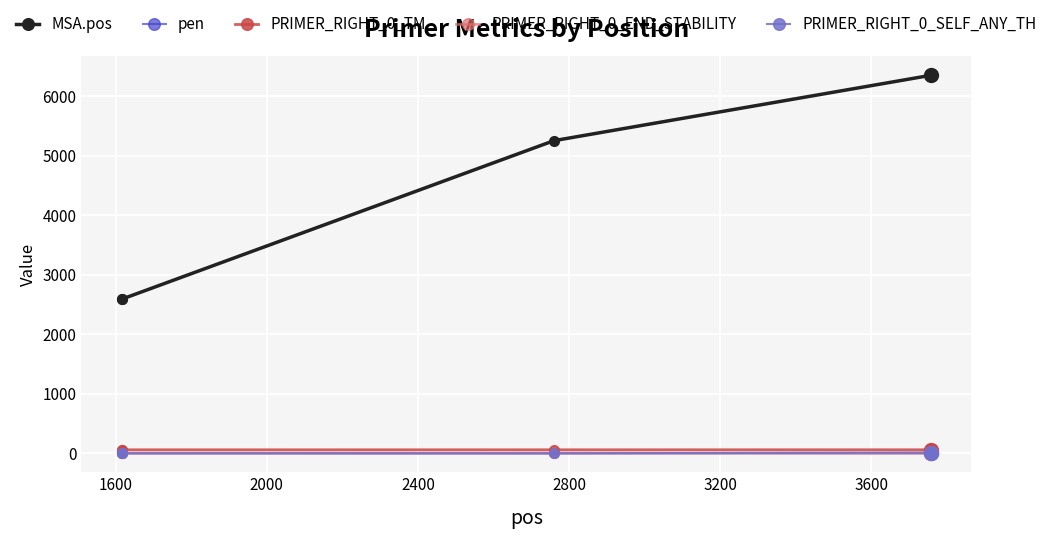

Which series has the largest total across all categories?

MSA.pos